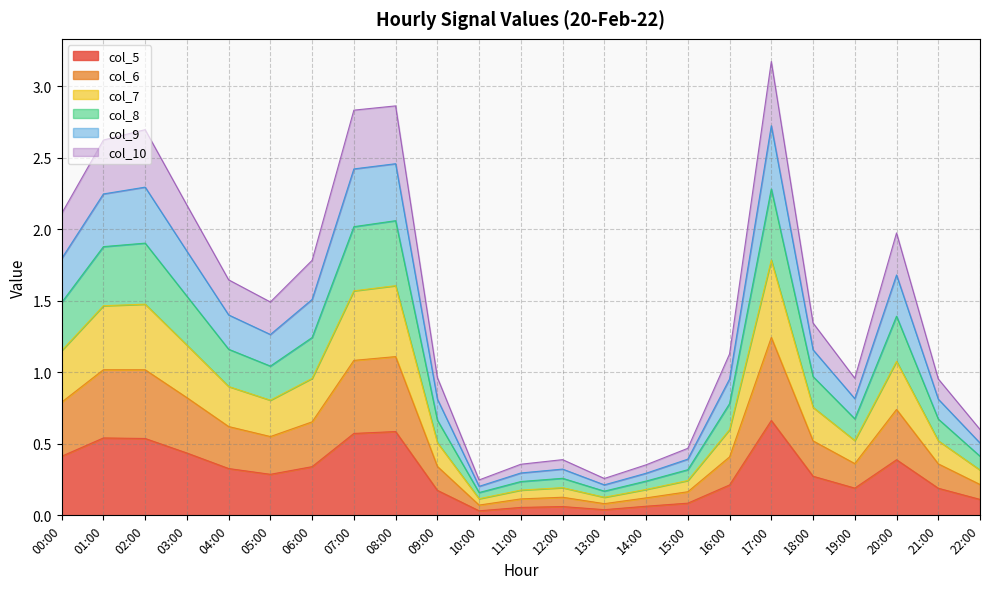

Which label corresponds to the smallest value in the chart?

10:00